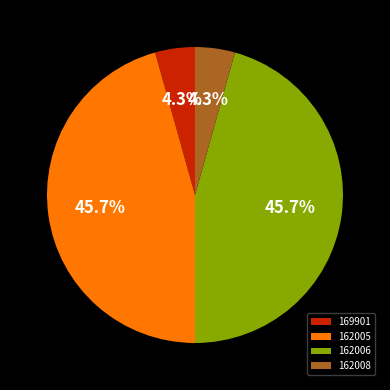

Approximately how many times larger is the value at 169901 compared to 162006?

0.1